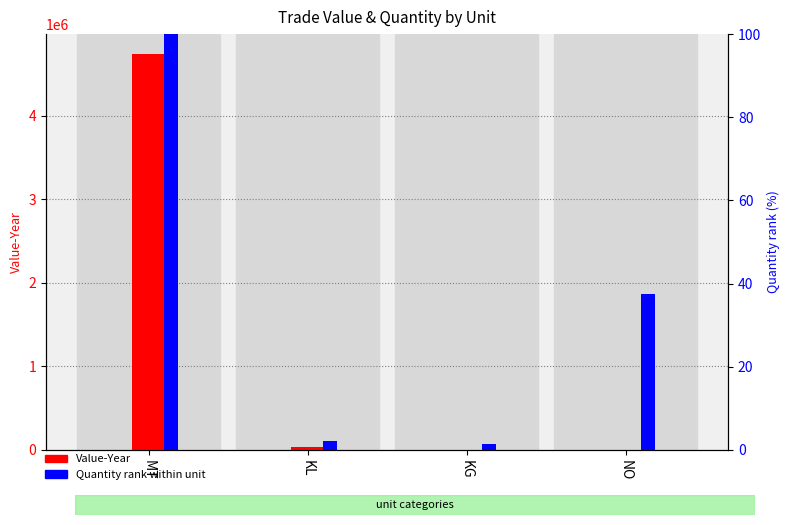

What is the spread (max minus min) of values at MT?

4736836.0